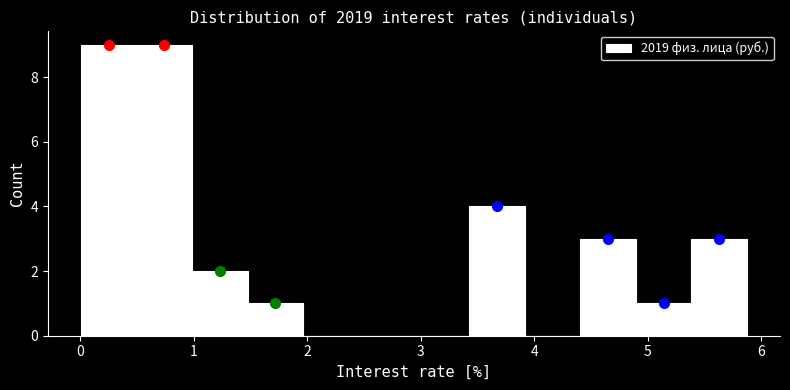

Reading left to right, transcribe this chart: for each bar, give the range it covers on the x-axis and its height. Neither the bar edges nor the heights are printed on the chart, so give them approximately, as read against the axes.

0.0 to 0.5: 9
0.5 to 1.0: 9
1.0 to 1.5: 2
1.5 to 2.0: 1
2.0 to 2.5: 0
2.5 to 2.9: 0
2.9 to 3.4: 0
3.4 to 3.9: 4
3.9 to 4.4: 0
4.4 to 4.9: 3
4.9 to 5.4: 1
5.4 to 5.9: 3